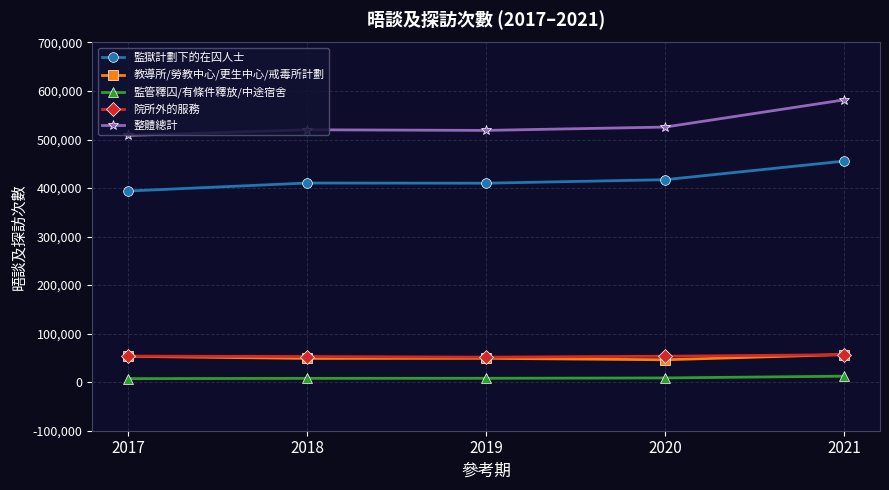

What is the value of the 監獄計劃下的在囚人士 point at the 3rd from the left?

410059